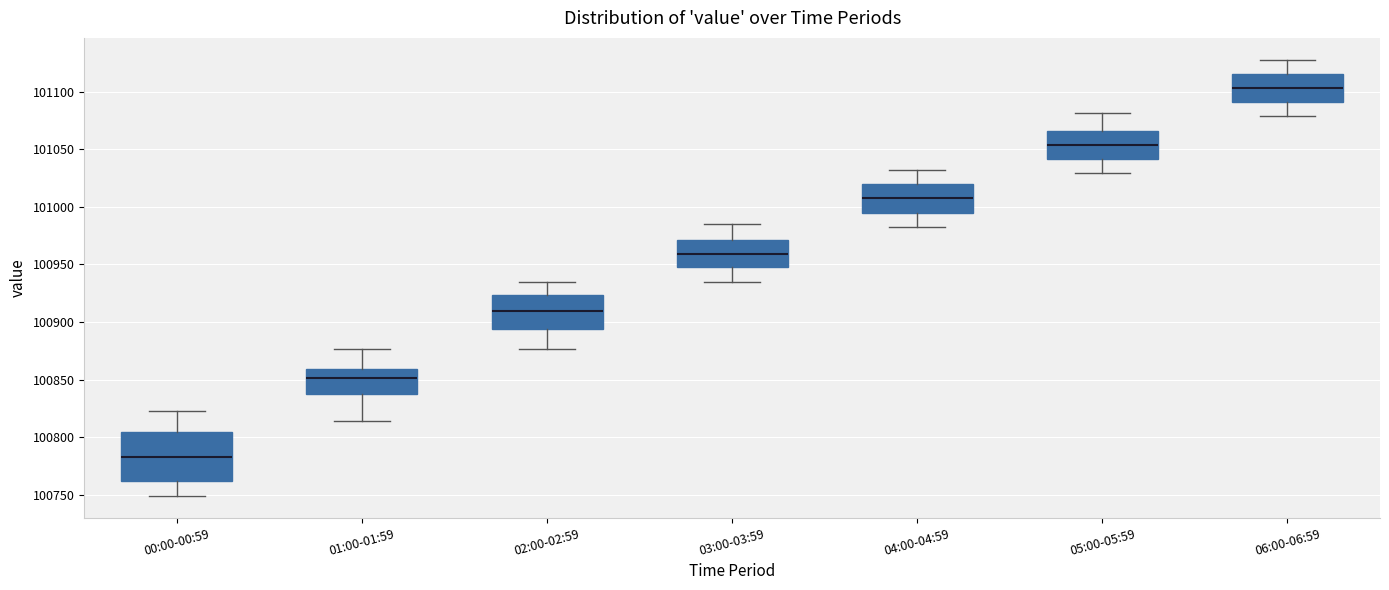

Which box is the tallest, from its lower edge to its upper edge?

00:00-00:59